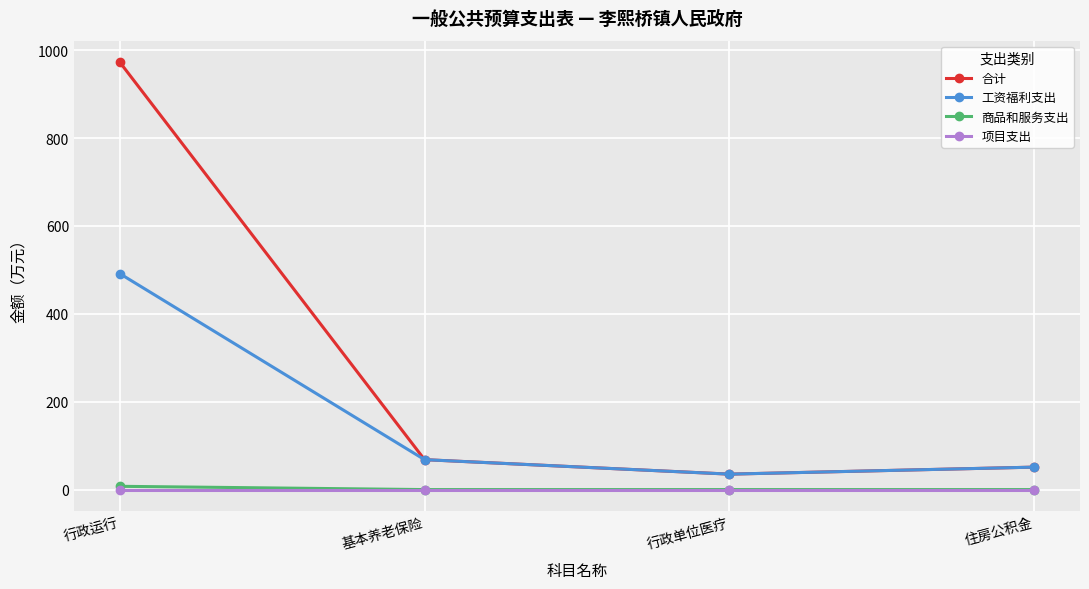

True or false: 商品和服务支出 has more than 2 interior local peaks.

False